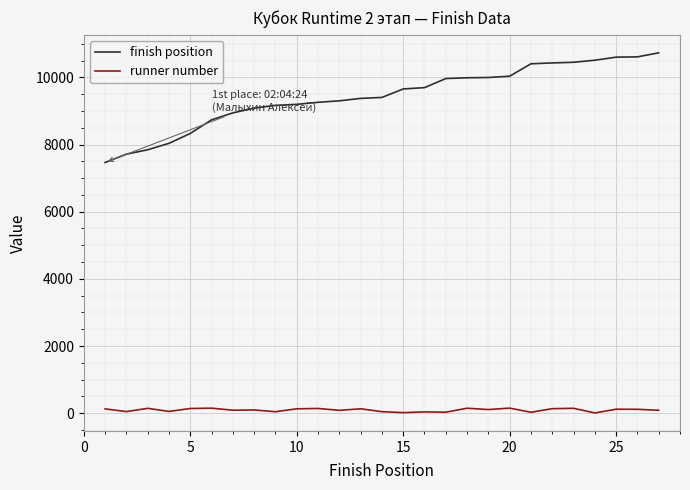

Which series has the widest spread of values?

finish position